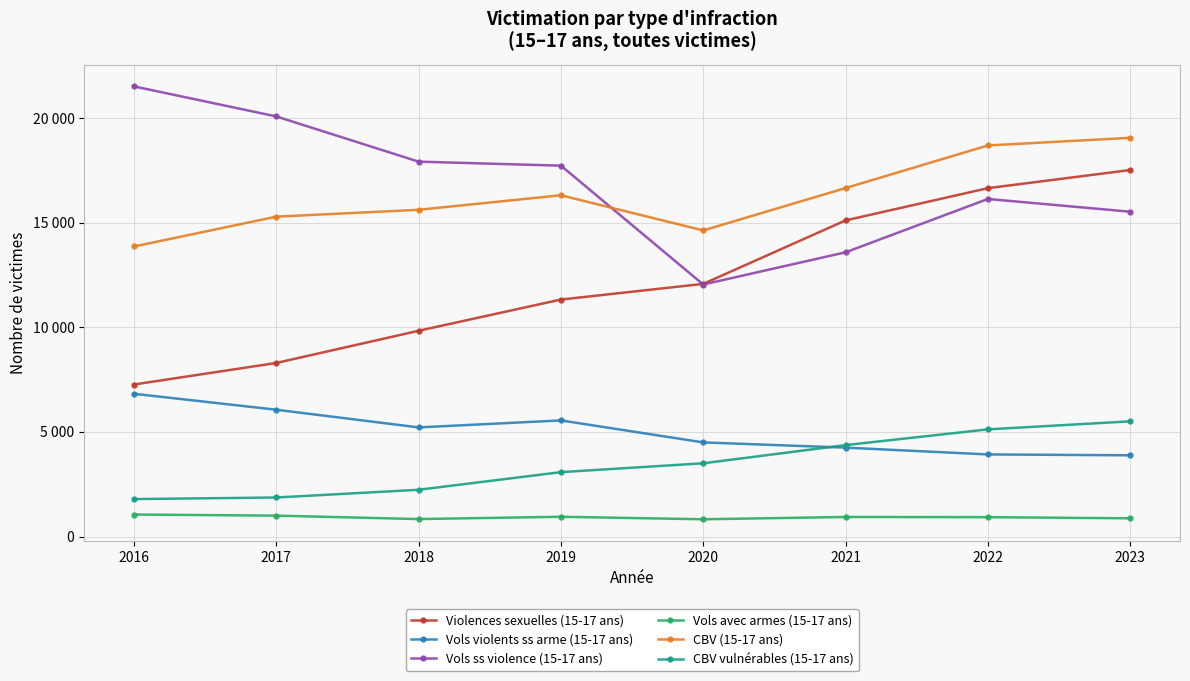

Reading left to right, transcribe all the data shown in this chart.

Violences sexuelles (15-17 ans): 7266	8295	9834	11326	12075	15109	16649	17516
Vols violents ss arme (15-17 ans): 6822	6061	5216	5550	4499	4249	3924	3883
Vols ss violence (15-17 ans): 21514	20077	17917	17725	12045	13584	16133	15524
Vols avec armes (15-17 ans): 1052	999	835	945	825	935	926	871
CBV (15-17 ans): 13863	15287	15616	16310	14629	16655	18690	19056
CBV vulnérables (15-17 ans): 1790	1866	2235	3078	3501	4370	5122	5506